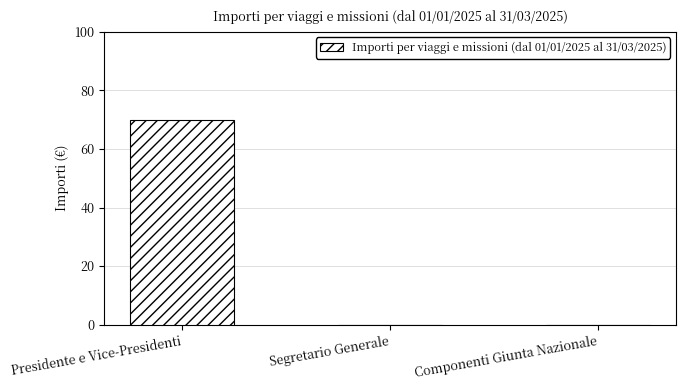

How many values are between 0 and 70?

3